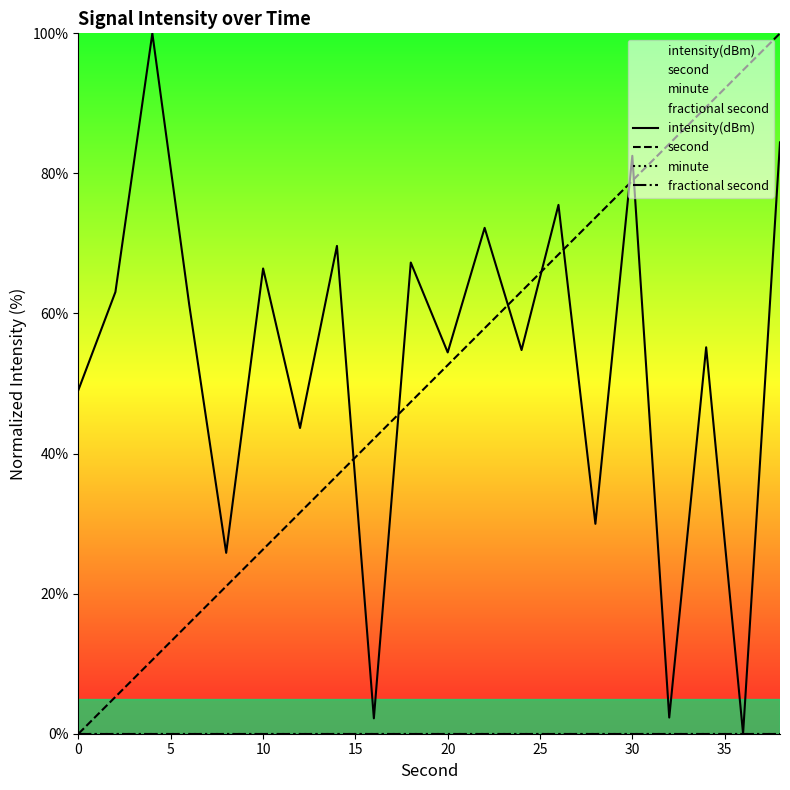

True or false: second has more than 1 points higher than both neighbors.

False